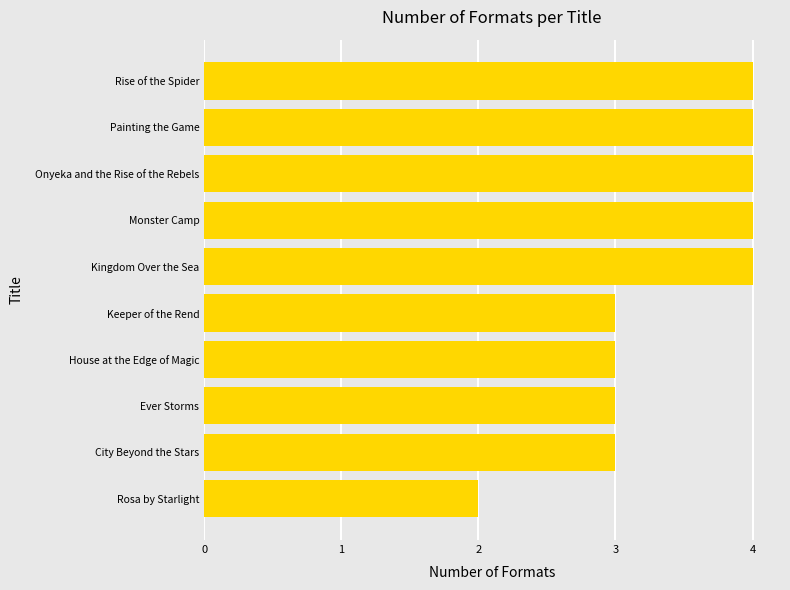

Reading bottom to top, transcribe all the data shown in this chart.

2	3	3	3	3	4	4	4	4	4